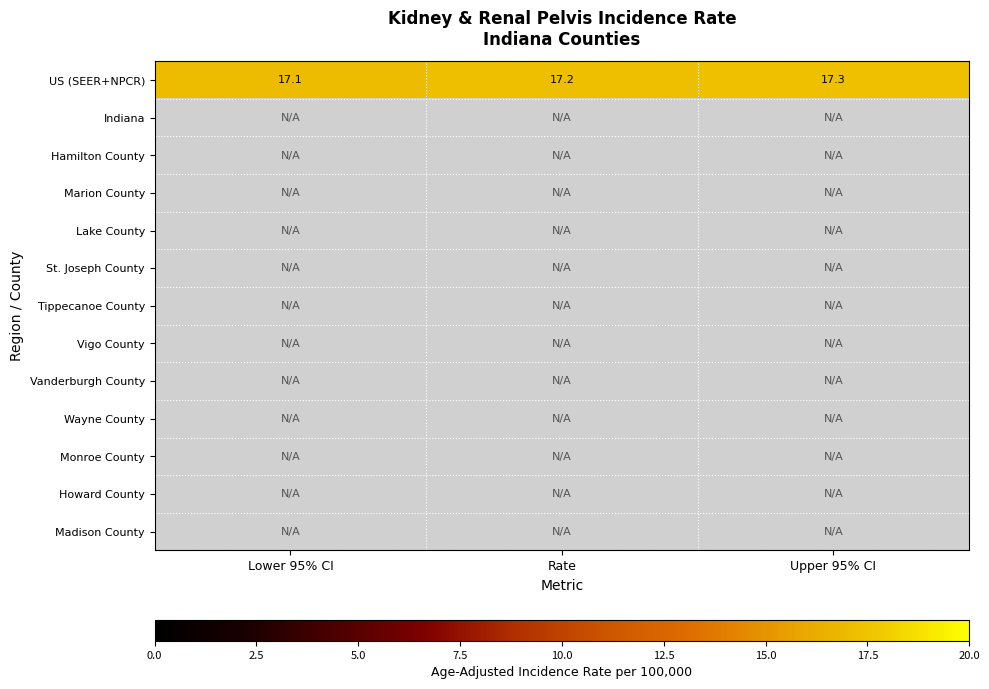

True or false: US (SEER+NPCR) has a value of 6.3 at Rate.

False